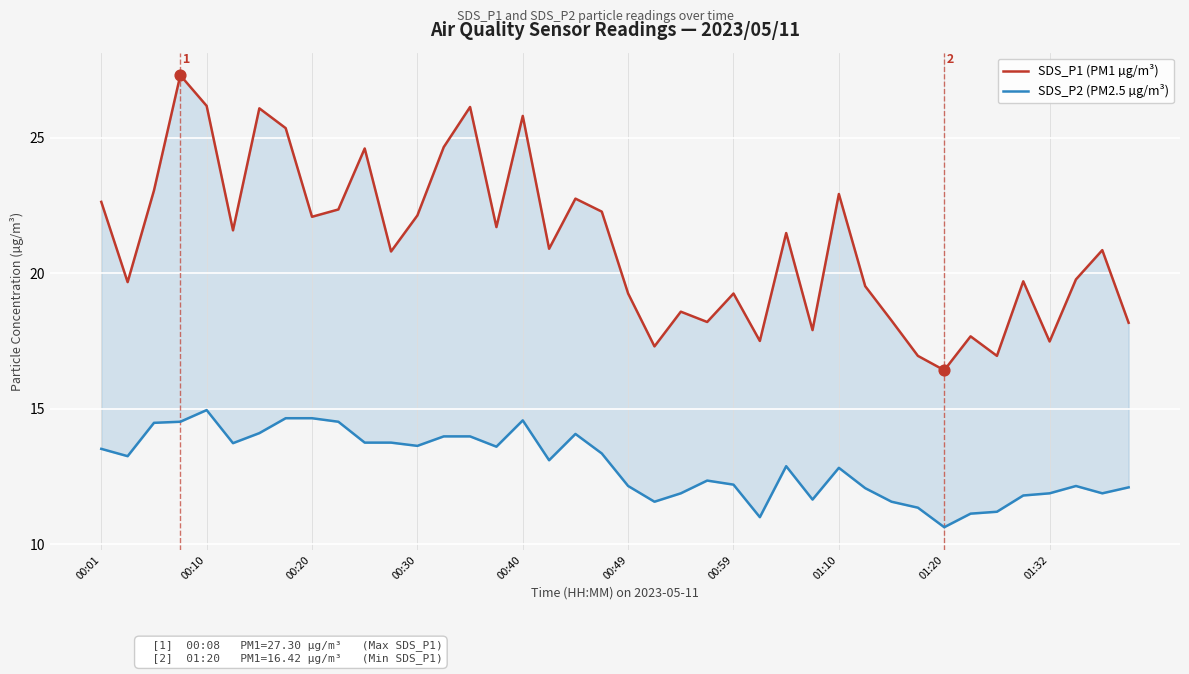

Which series contains the lowest Y value?

SDS_P2 (PM2.5 µg/m³)